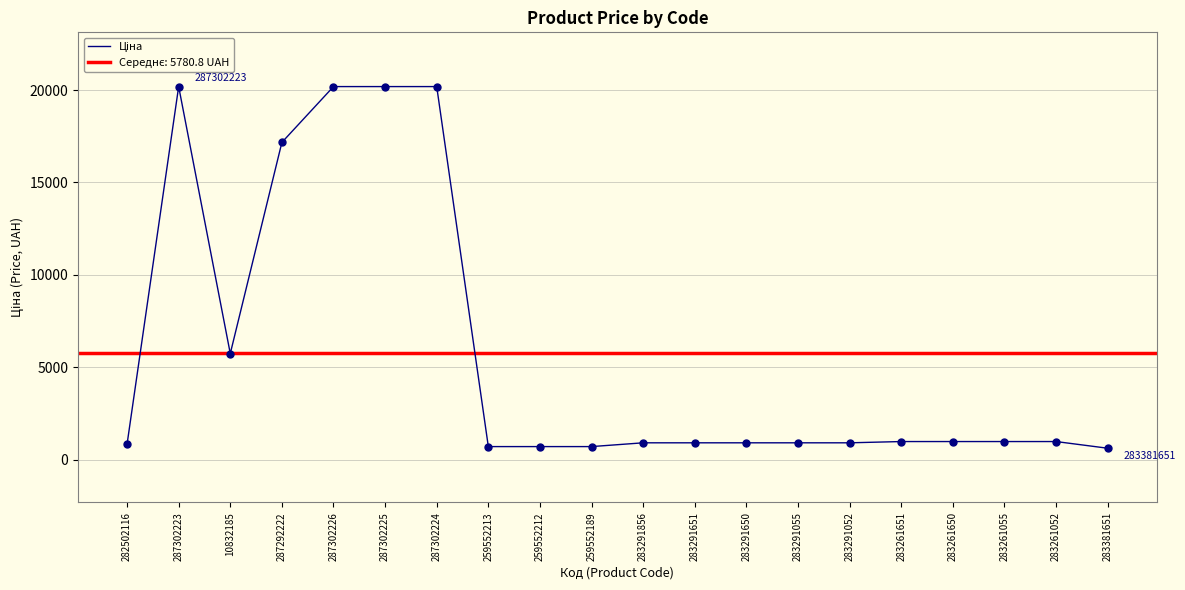

Which has a higher value, 10832185 or 259552189?

10832185